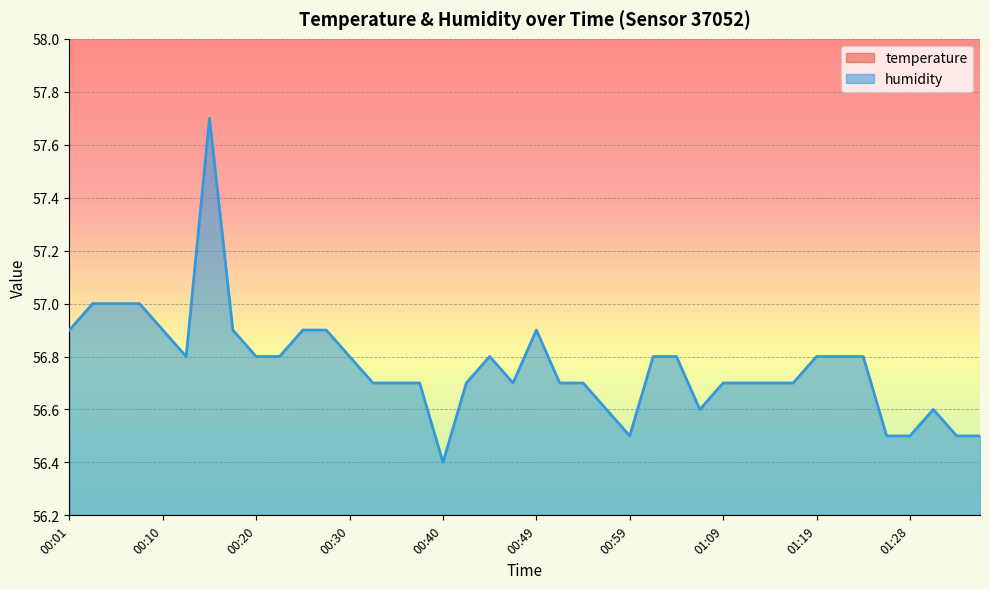

The temperature series shows 17.1 at 01:16. True or false?

False